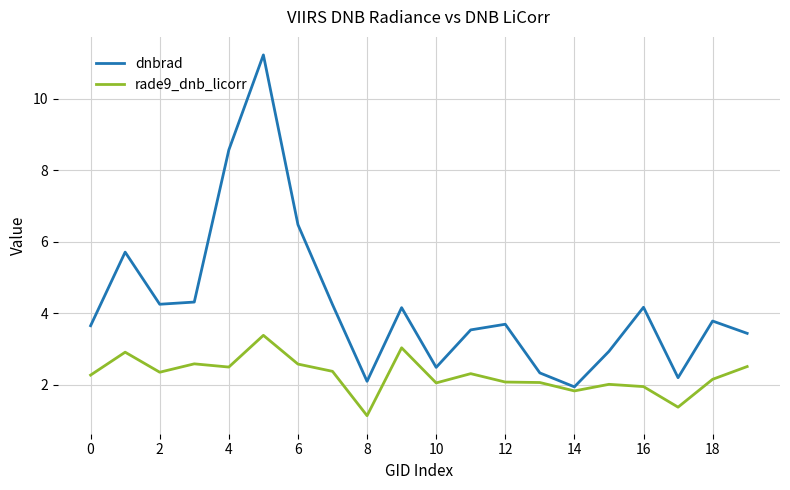

Which series has the largest range (max minus min)?

dnbrad